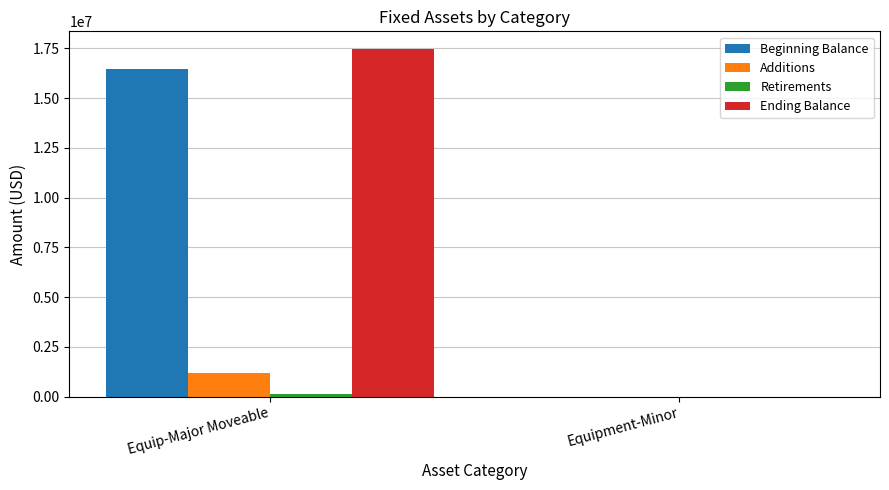

Which category has the highest value in the Beginning Balance series?

Equip-Major Moveable